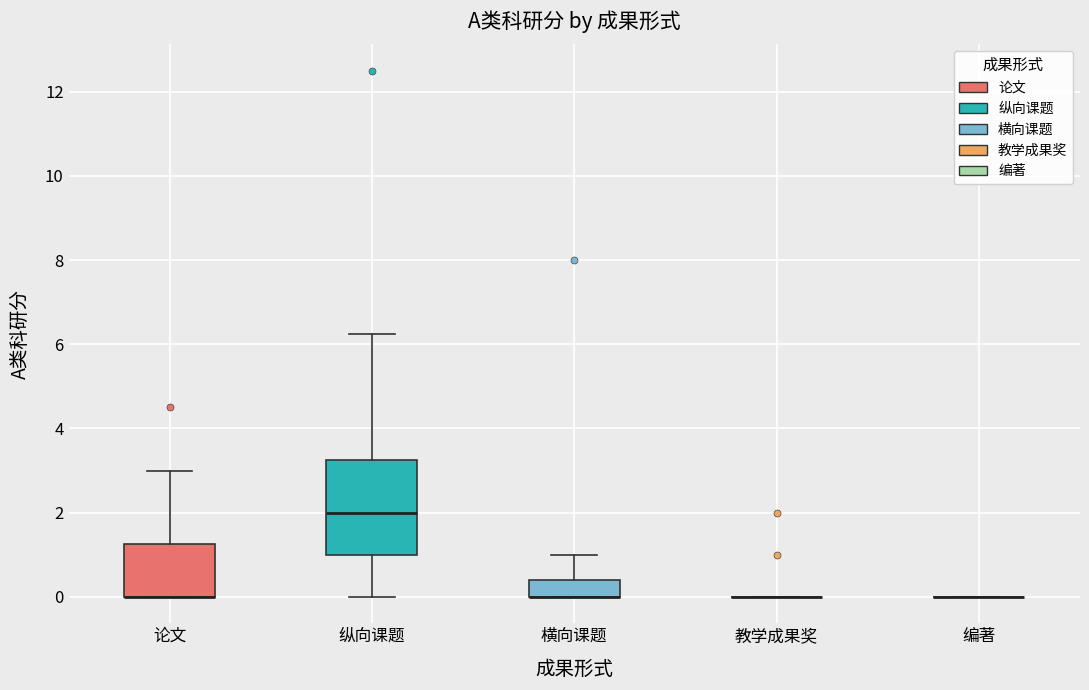

Comparing the boxes themselves (not the whiskers), which one is the tallest?

纵向课题